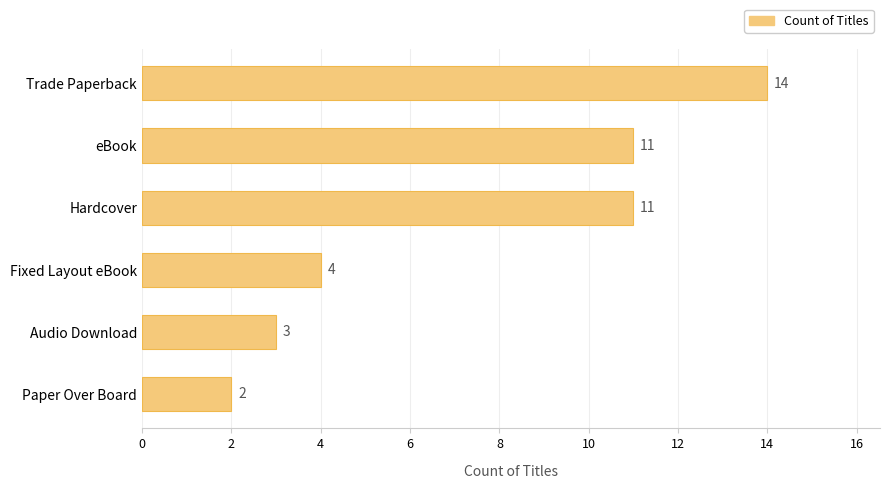

What is the average value?

8